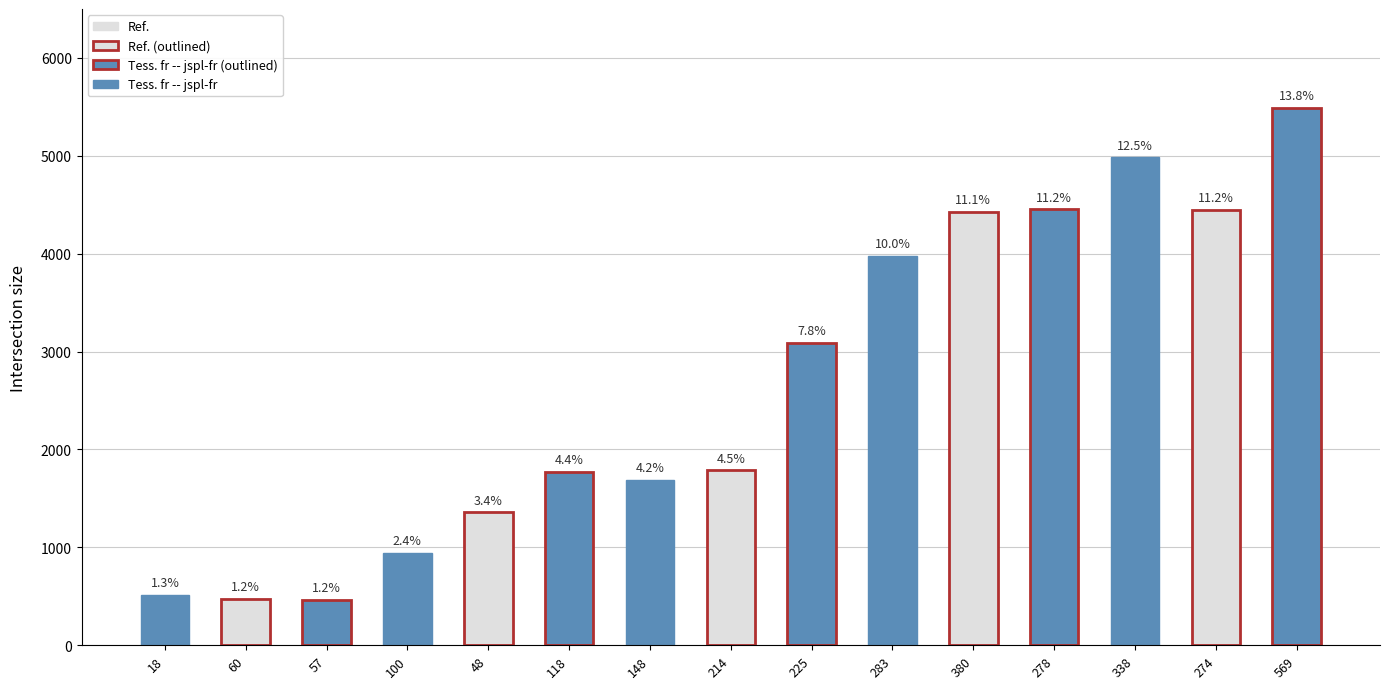

Rank the categories by value from highest to lowest.

569, 338, 278, 274, 380, 283, 225, 214, 118, 148, 48, 100, 18, 60, 57